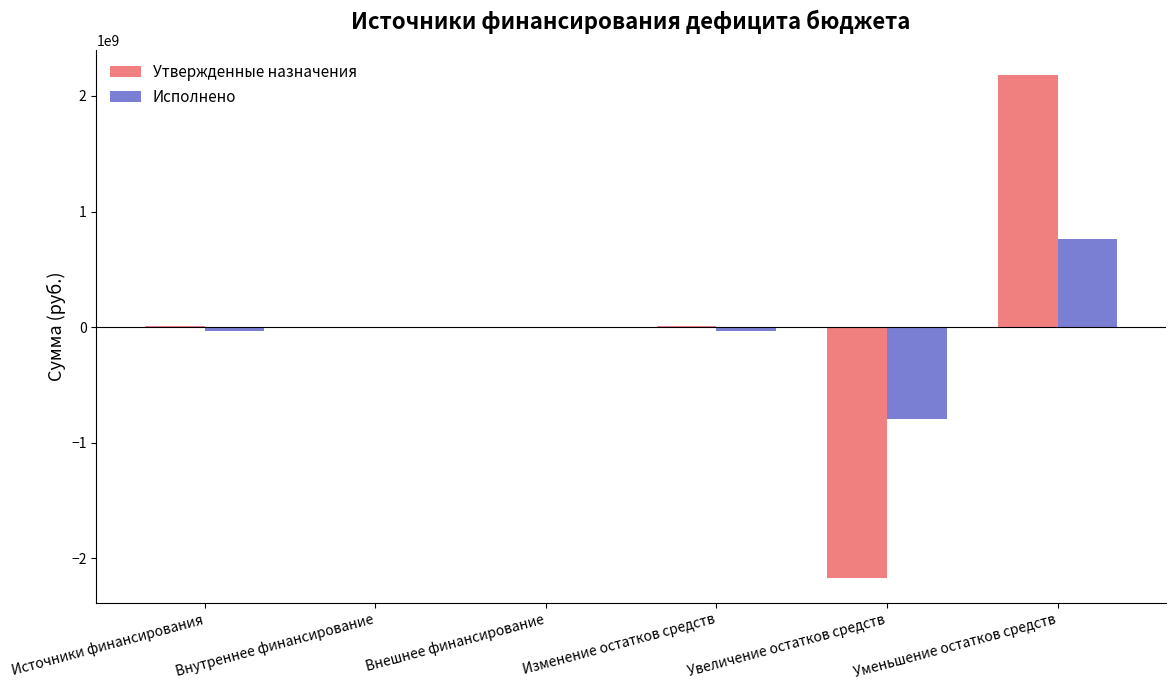

What is the highest value of the Утвержденные назначения series?

2177916047.8